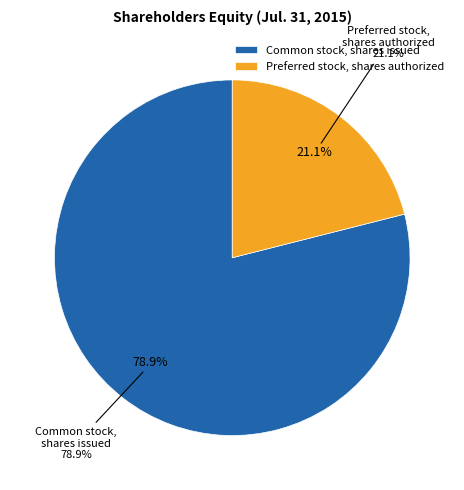

Is it true that Common stock, shares issued is 70% of the pie?

False